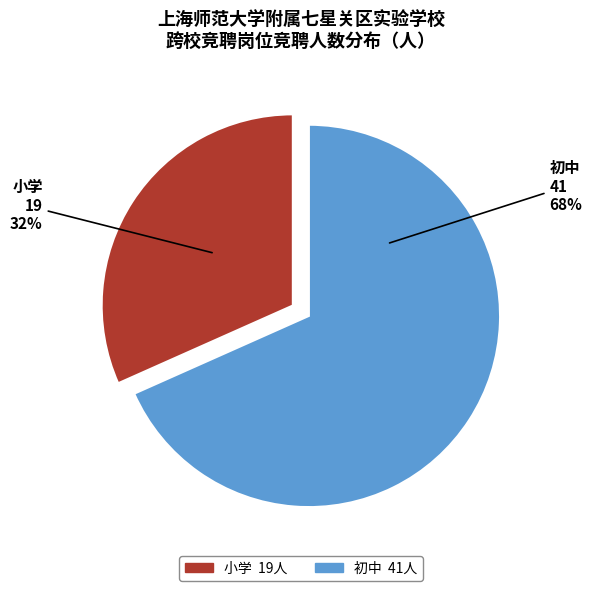

Is there a majority slice in this chart?

Yes